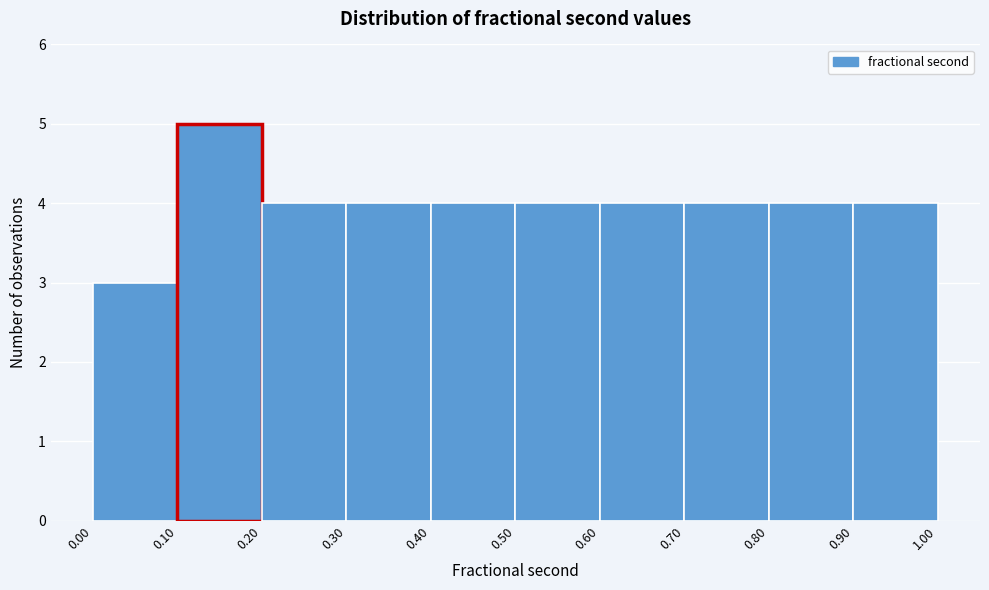

Which range on the x-axis has the tallest bar?

0.10 to 0.20